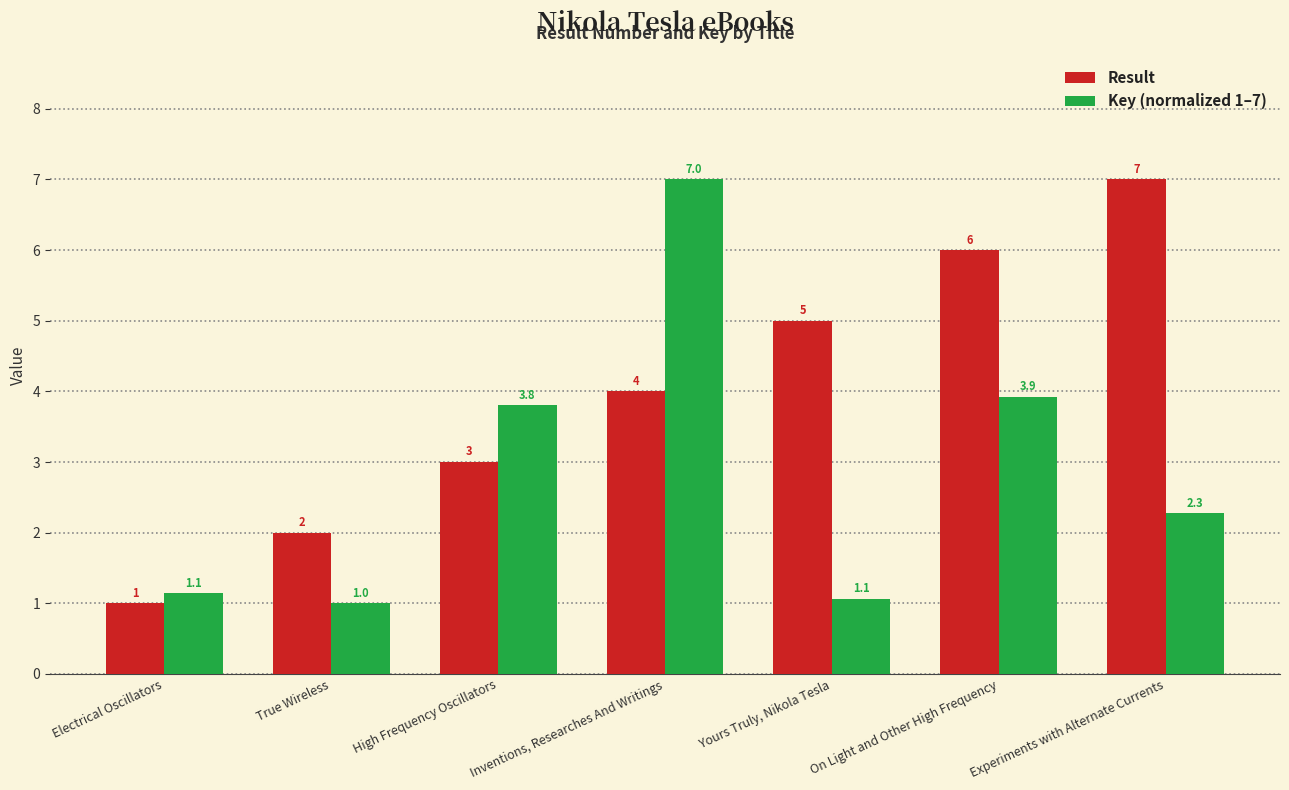

What is the spread (max minus min) of values at High Frequency Oscillators?

0.8